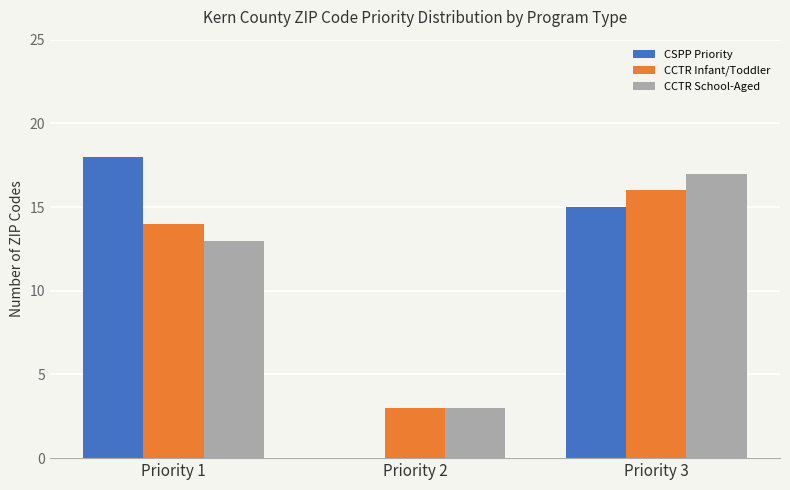

Where is CSPP Priority nearest to the value 9?

Priority 3